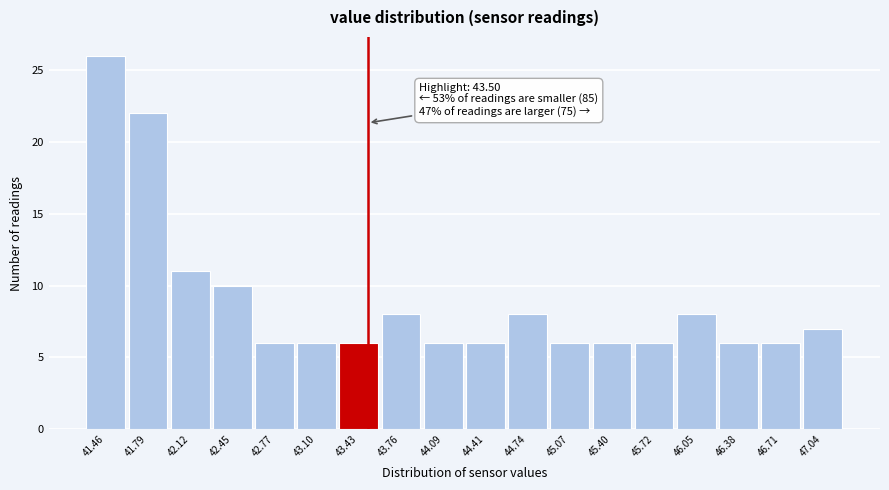

Which range on the x-axis has the tallest bar?

41.30 to 41.65